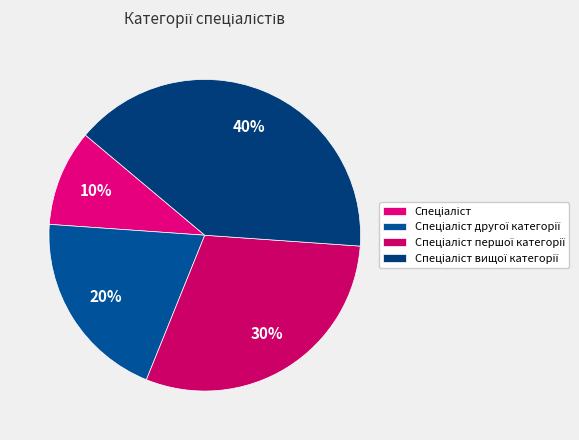

The Спеціаліст slice represents 10% of the pie. True or false?

True